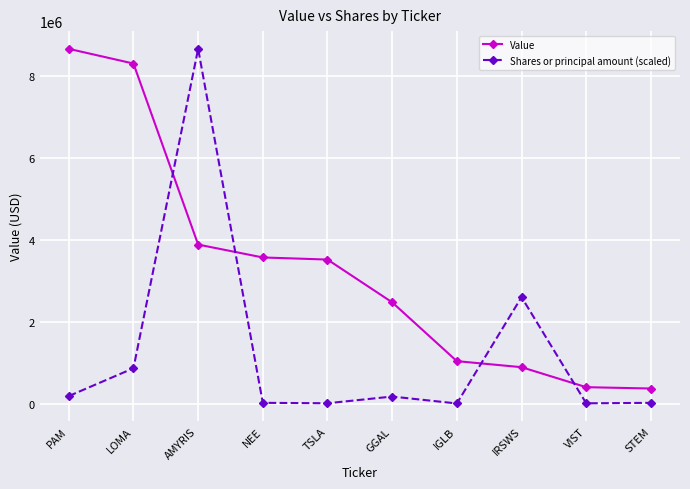

At which label is Shares or principal amount (scaled) closest to 4332548?

IRSWS